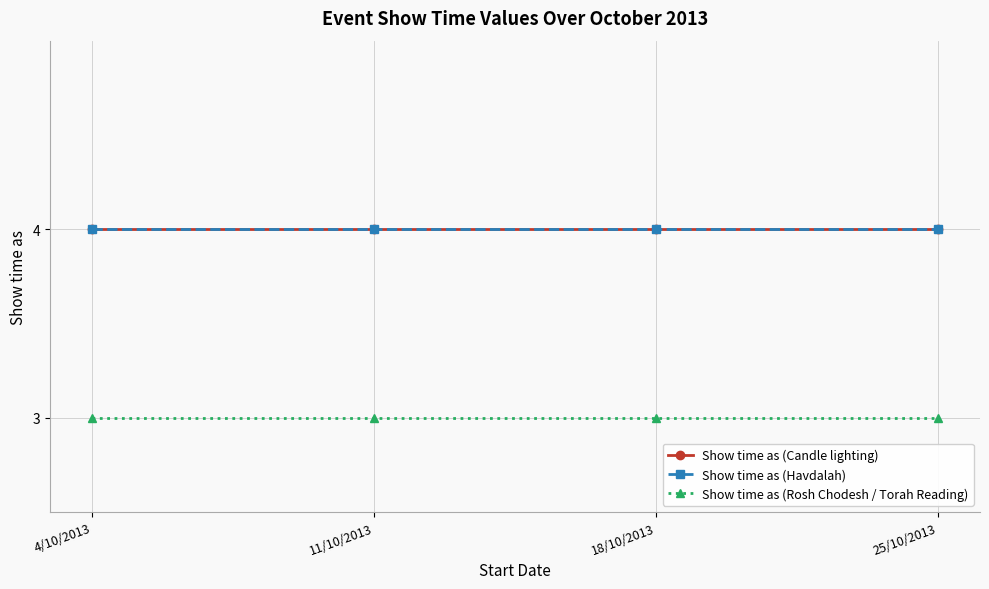

What is the sum of the Show time as (Rosh Chodesh / Torah Reading) values at 11/10/2013 and 4/10/2013?

6